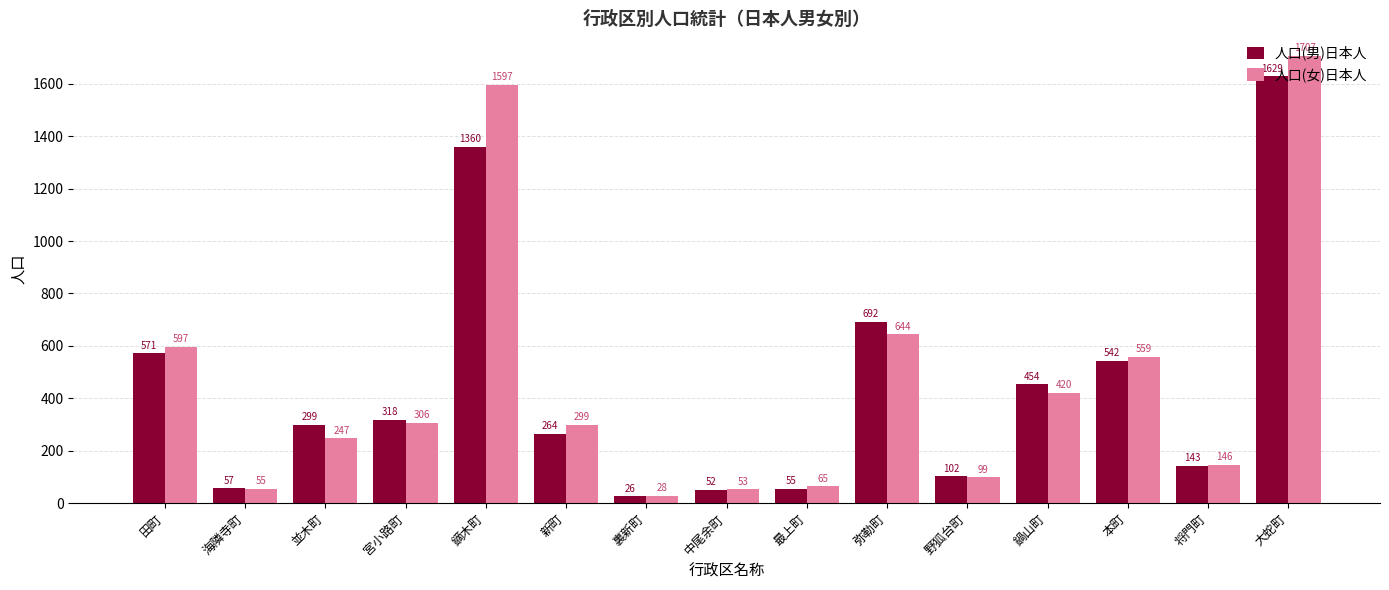

Which label corresponds to the smallest value in the chart?

裏新町